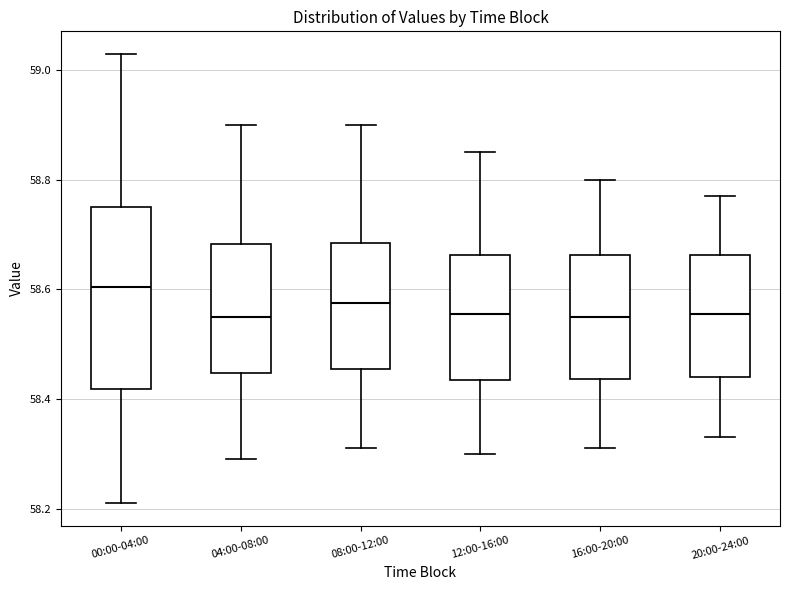

Which box's median line is the highest?

00:00-04:00